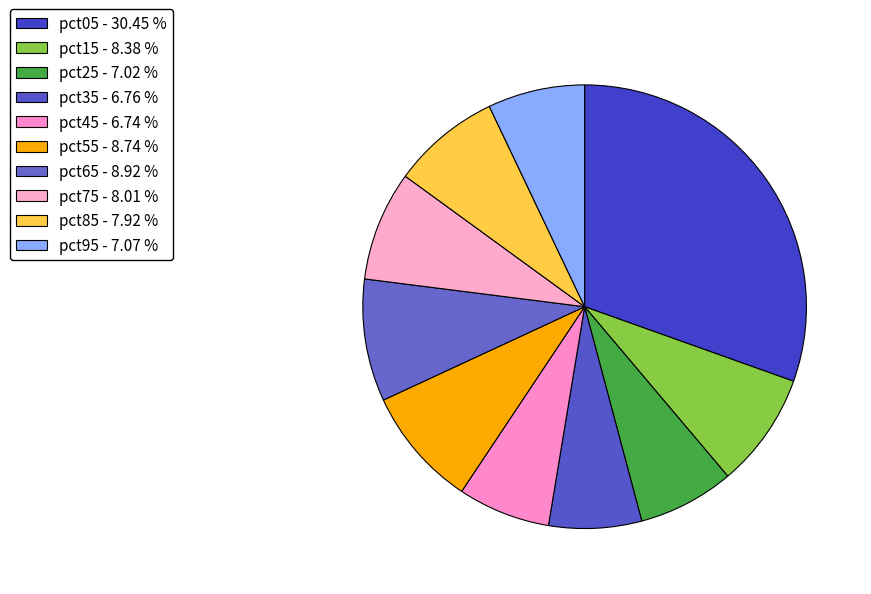

Is there a majority slice in this chart?

No